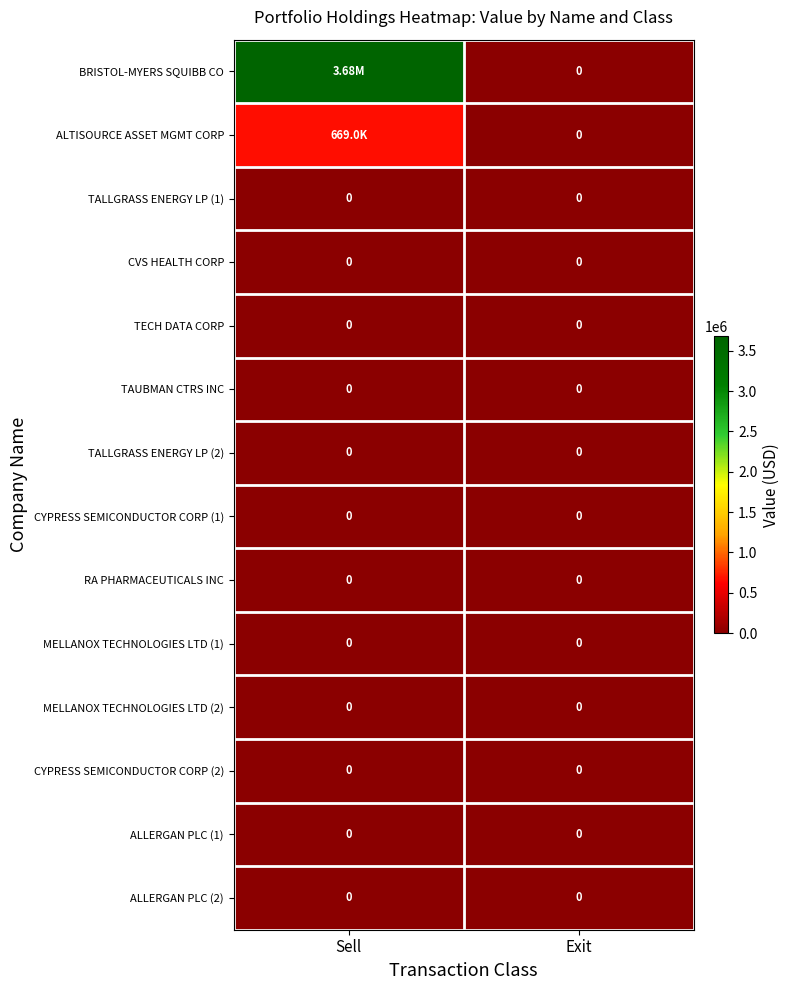

Which series has the largest total across all categories?

BRISTOL-MYERS SQUIBB CO